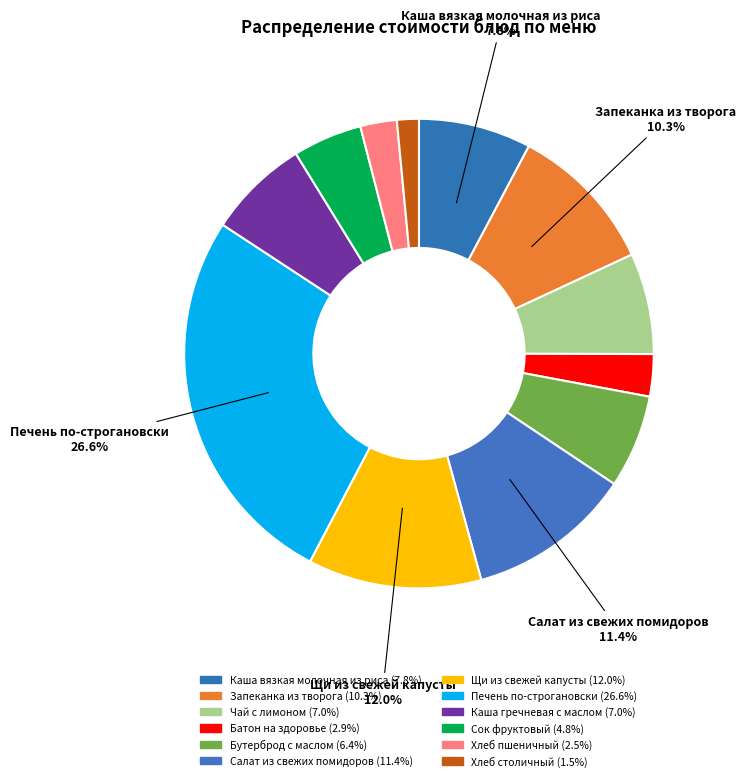

How many segments does this pie chart have?

12